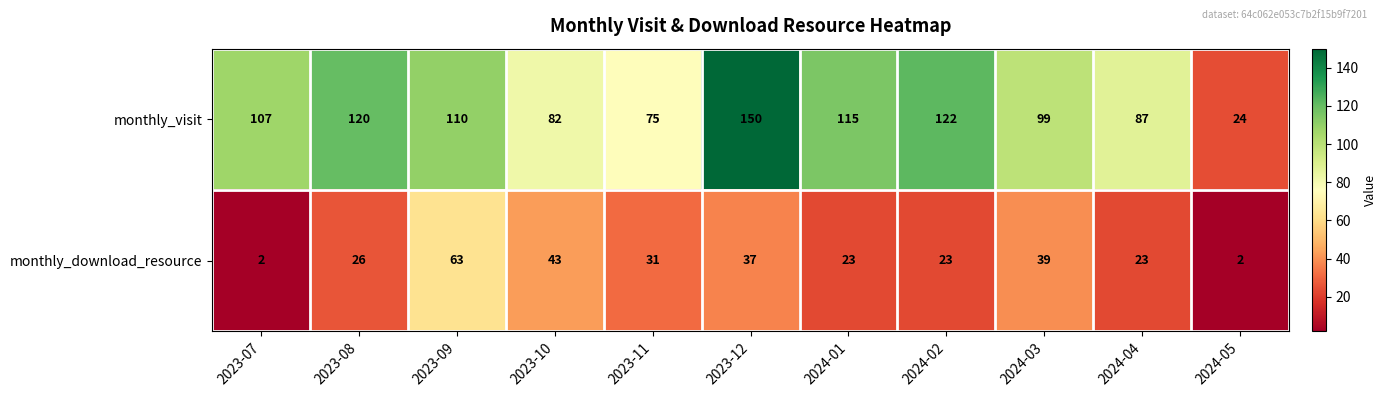

Is the value of monthly_download_resource at 2023-11 greater than the value of monthly_visit at 2024-04?

No